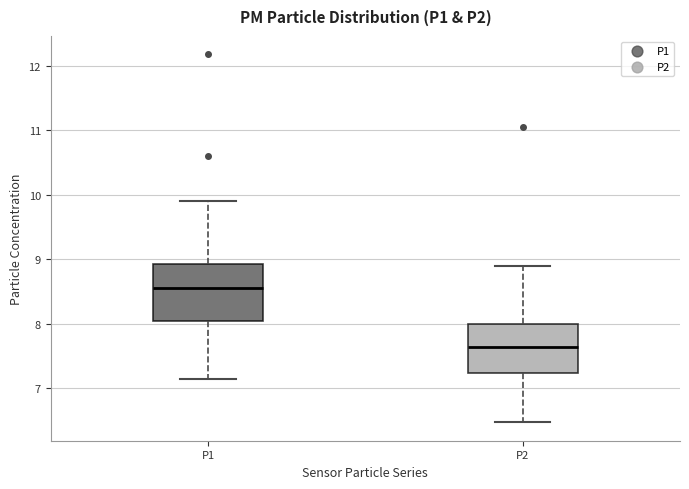

Reading left to right, read every box against the y-axis: the position of its median line, the range the box covers, and the ends of its whiskers. The values are not printed on the chart, so give them approximately, as read against the axis.

P1: median 8.6, box 8.0 to 8.9, whiskers 7.2 to 9.9
P2: median 7.6, box 7.2 to 8.0, whiskers 6.5 to 8.9